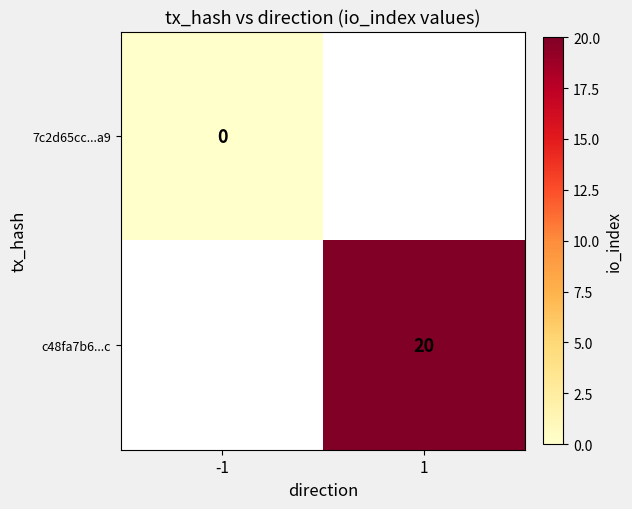

The c48fa7b6...c series shows 14 at 1. True or false?

False